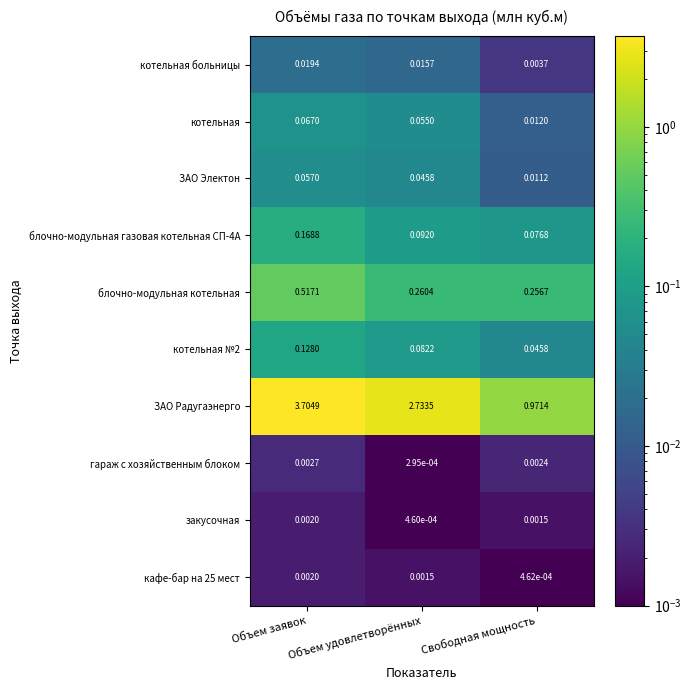

At which category is the sum across all series the highest?

Объем заявок